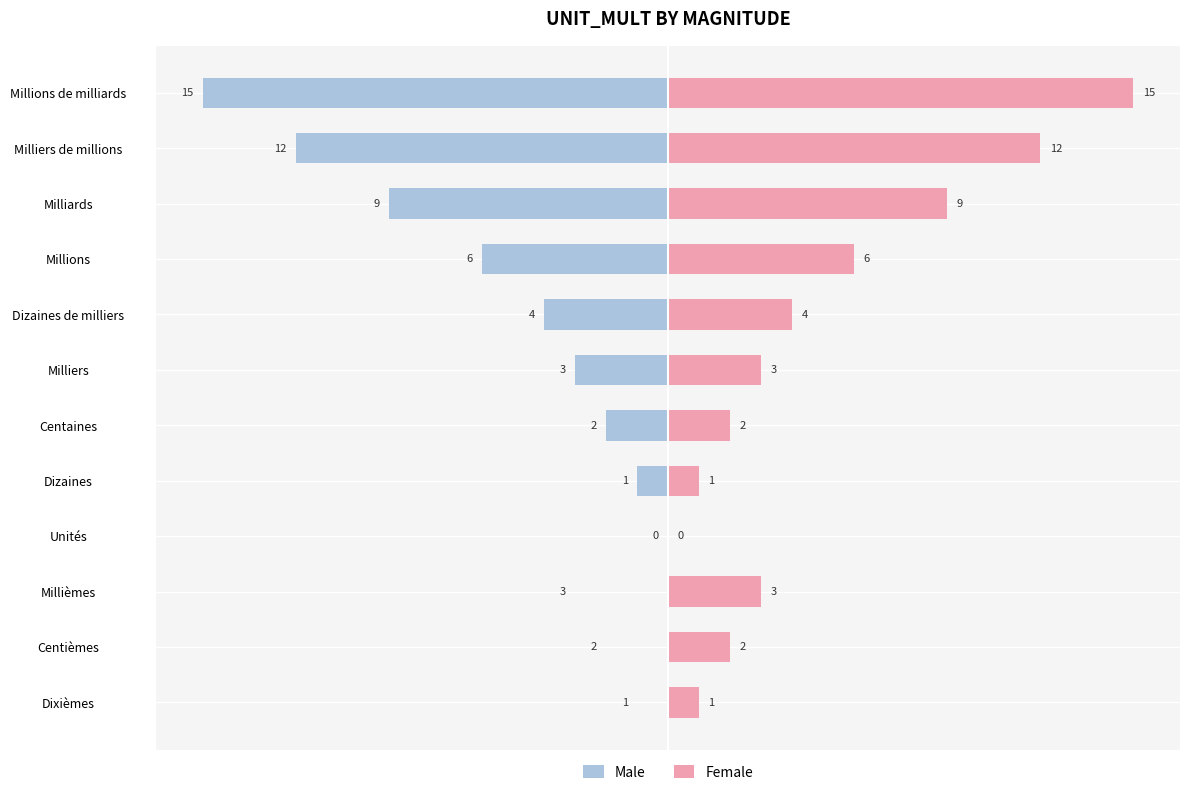

List the series in order of their overall mean, lowest first.

Male, Female